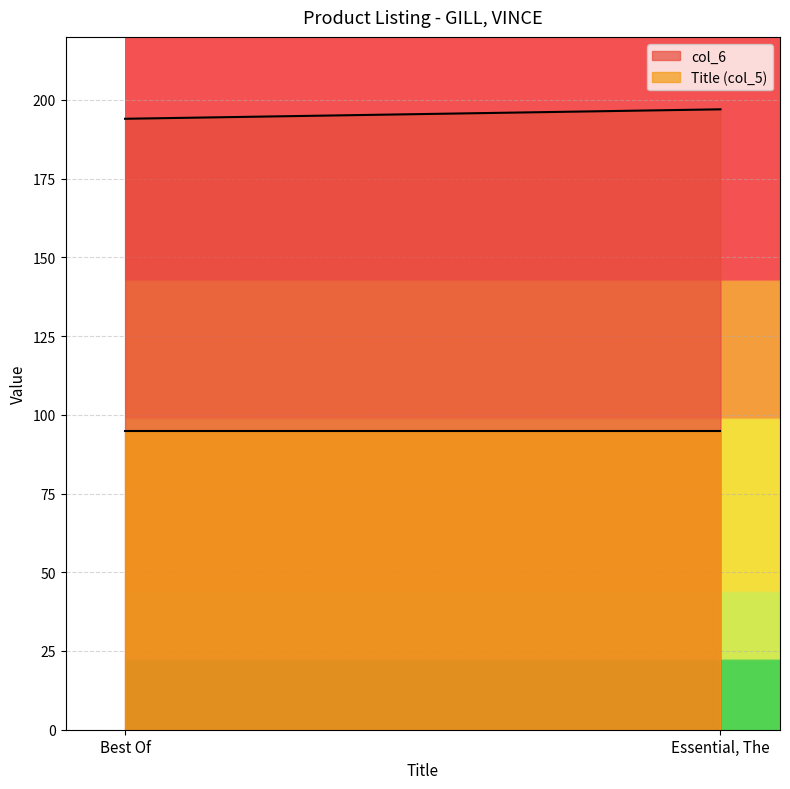

Is the value of col_6 at Best Of greater than the value of Title at Essential, The?

Yes